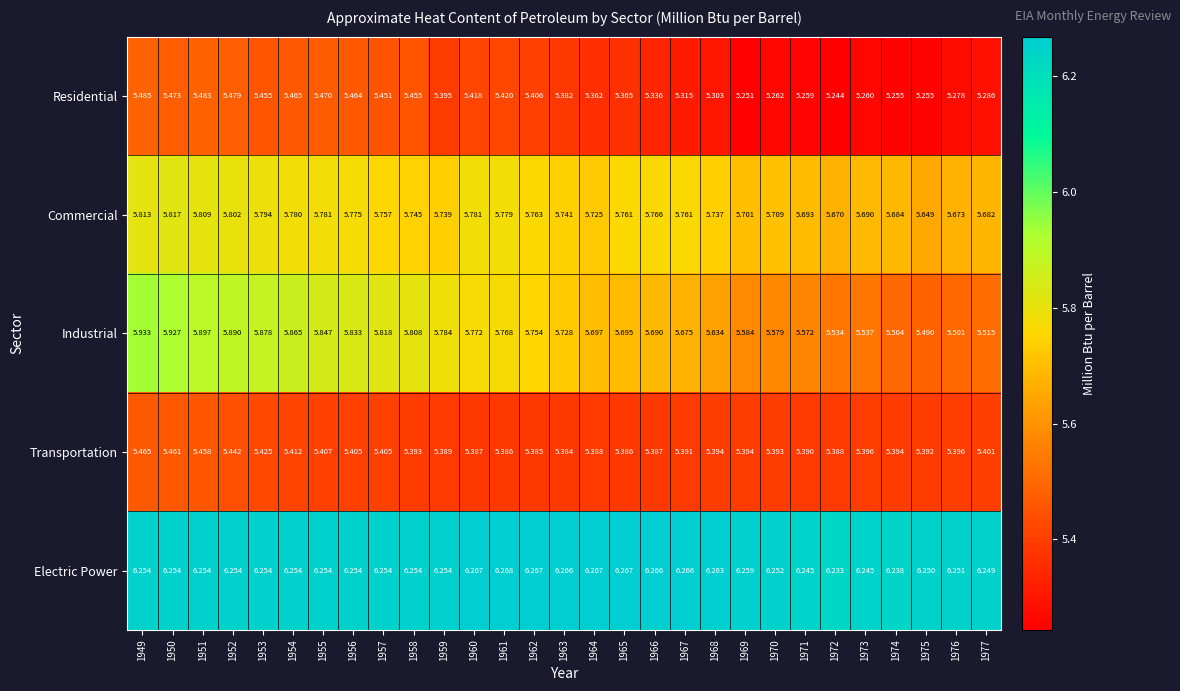

Which series has the largest range (max minus min)?

Industrial